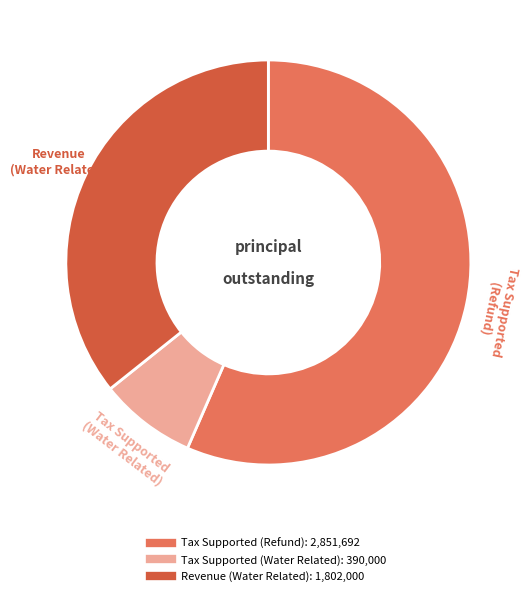

Do Tax Supported (Refund) and Revenue (Water Related) together represent more than half of the pie?

Yes